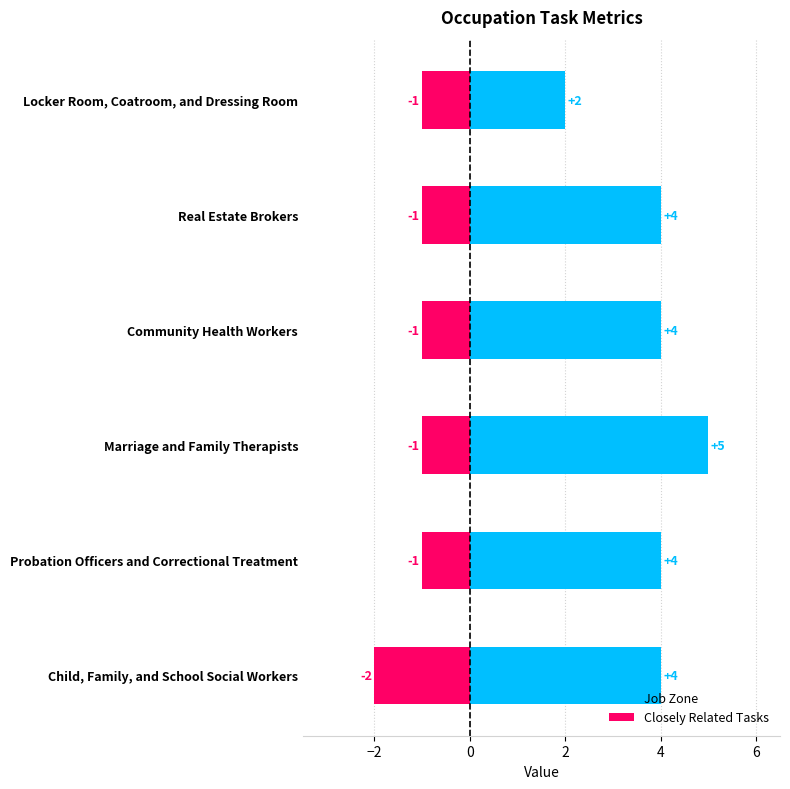

At Community Health Workers, list the series in order from largest to smallest.

Job Zone, Closely Related Tasks